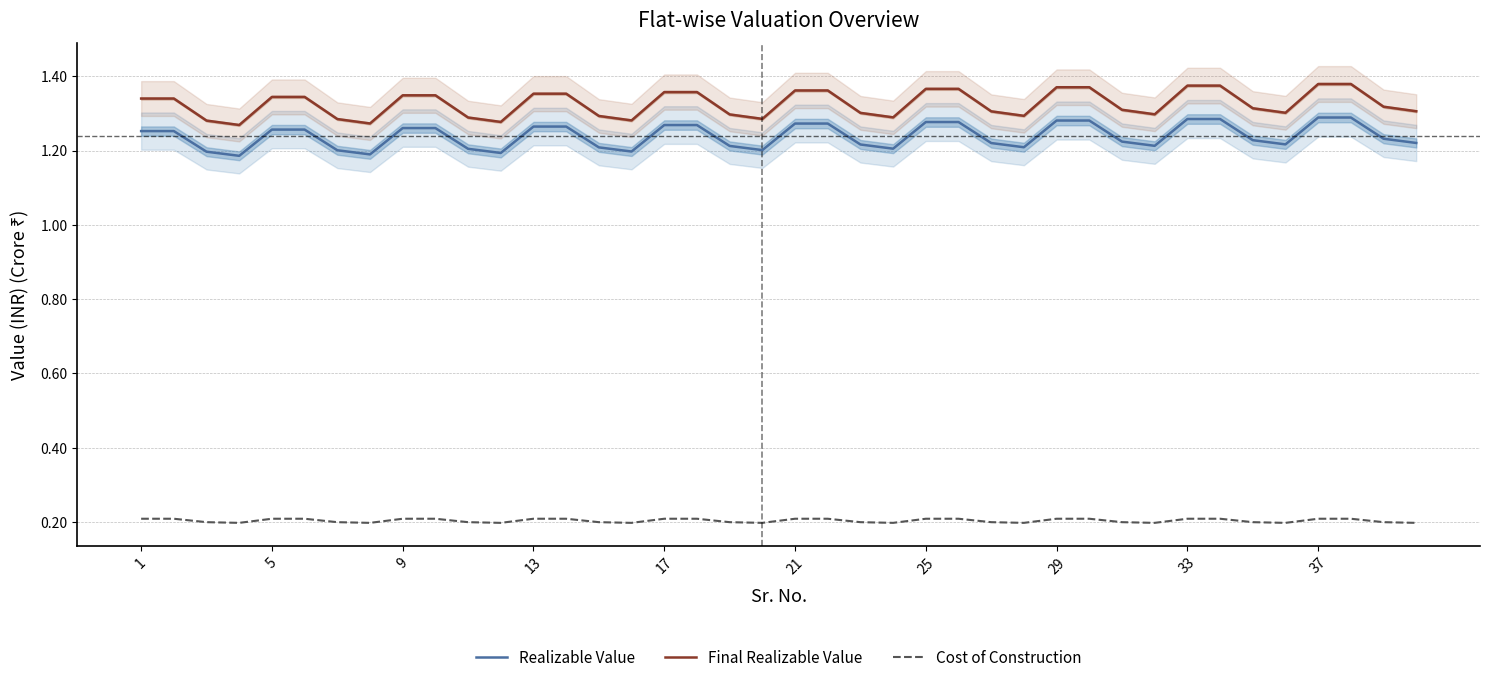

True or false: Realizable Value and Cost of Construction intersect in this chart.

False